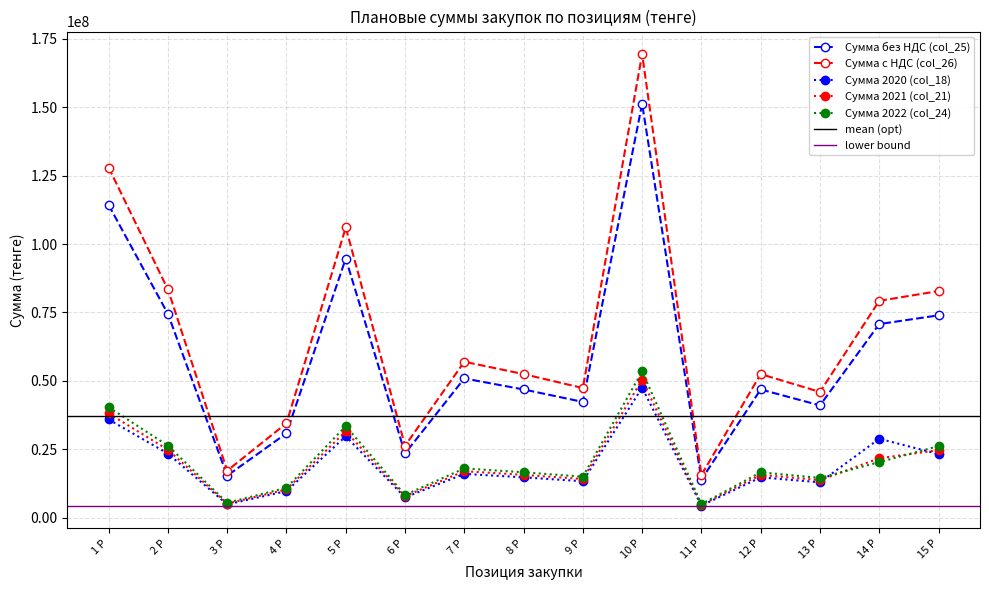

Reading left to right, what are all the values shown in this chart?

Сумма без НДС (col_25): 114259950.0	74444232.5	15295027.6	30781435.4	94686372.1	23420657.4	50856284.6	46824585.8	42275491.1	151280380.0	13885773.2	46824585.8	40998864.5	70732165.0	73926428.8
Сумма с НДС (col_26): 127971144.0	83377540.3	17130430.9	34475207.7	106048736.7	26231136.3	56959038.8	52443536.0	47348550.0	169434025.6	15552066.0	52443536.0	45918728.2	79220024.8	82797600.3
Сумма 2020 (col_18): 35857680.0	23362500.0	4799970.0	9660000.0	29715000.0	7350000.0	15960000.0	14694750.0	13267128.0	47475644.0	4357710.0	14694750.0	12866490.0	28811448.0	23200000.0
Сумма 2021 (col_21): 38059350.0	24796957.5	5094688.2	10253124.0	31539501.0	7801290.0	16939944.0	15597007.7	14081729.7	50390648.5	4625273.4	15597007.7	13656492.5	21661162.0	24624480.0
Сумма 2022 (col_24): 40342920.0	26284774.9	5400369.4	10868311.4	33431871.1	8269367.4	17956340.6	16532828.1	14926633.4	53414087.5	4902789.8	16532828.1	14475882.0	20259555.0	26101948.8